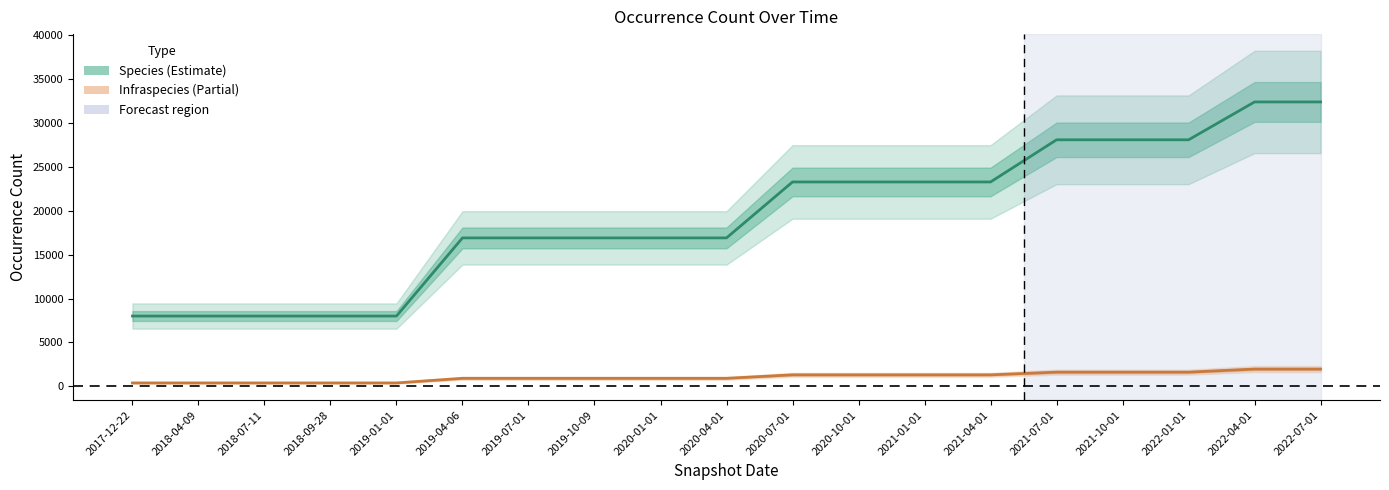

Which series has the largest total across all categories?

Species